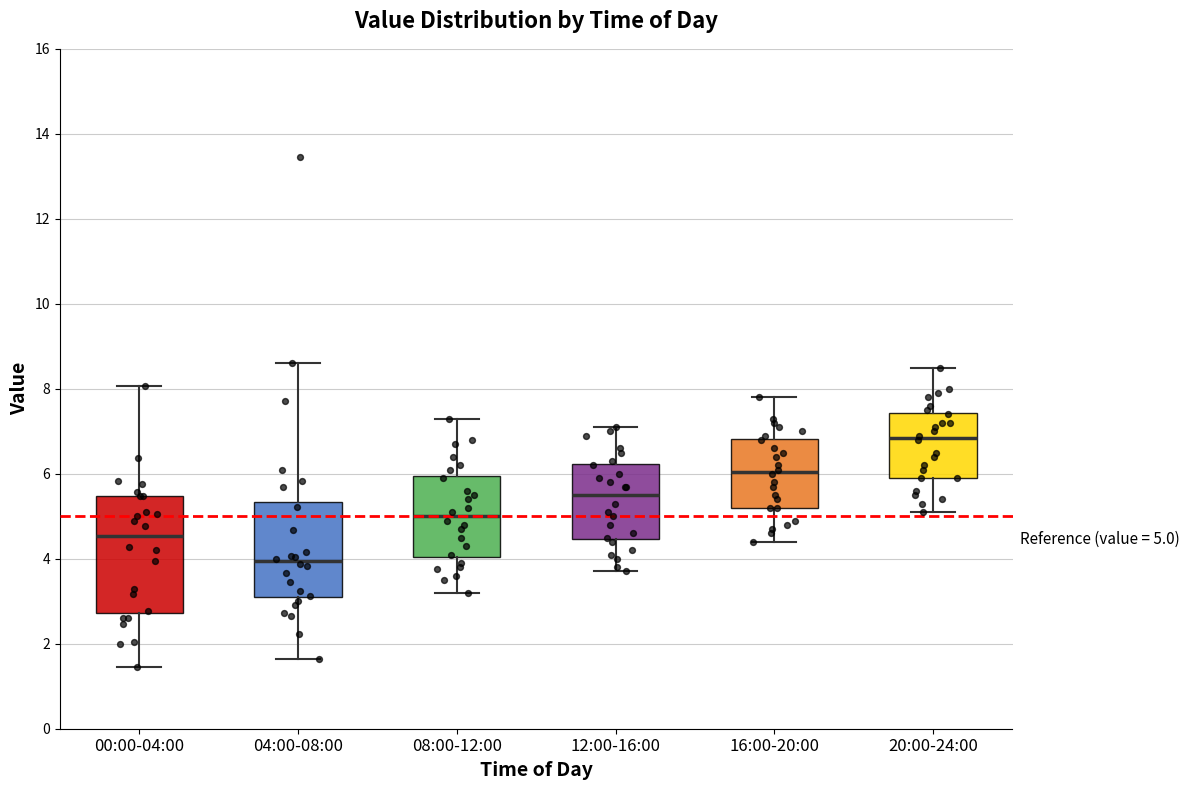

Which box is the tallest, from its lower edge to its upper edge?

00:00-04:00